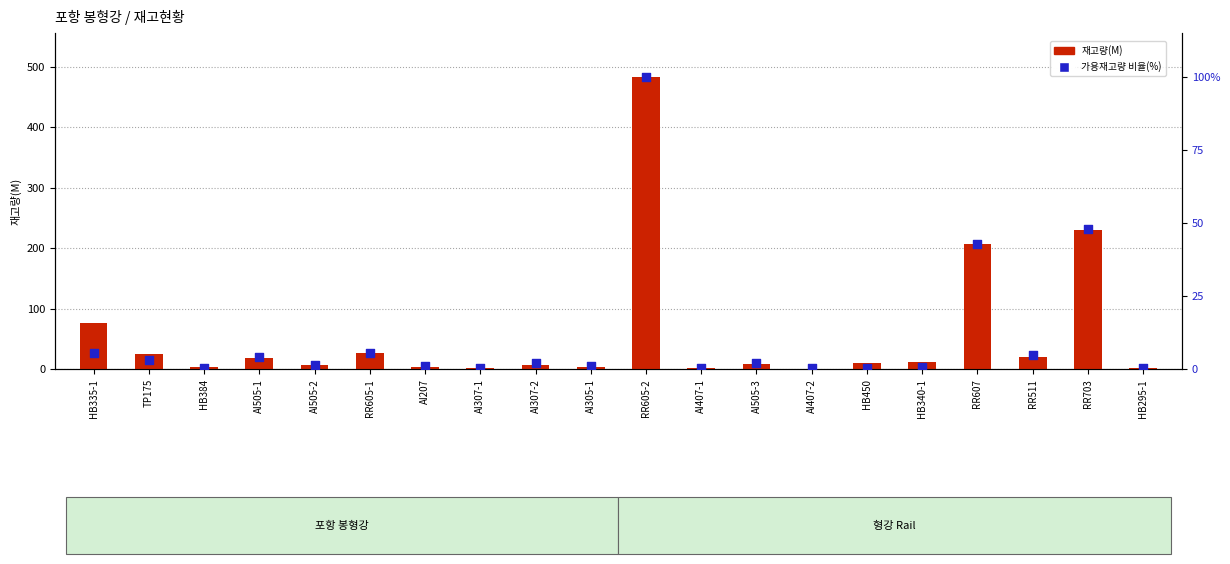

What is the total value across all series at AI505-3?

10.6